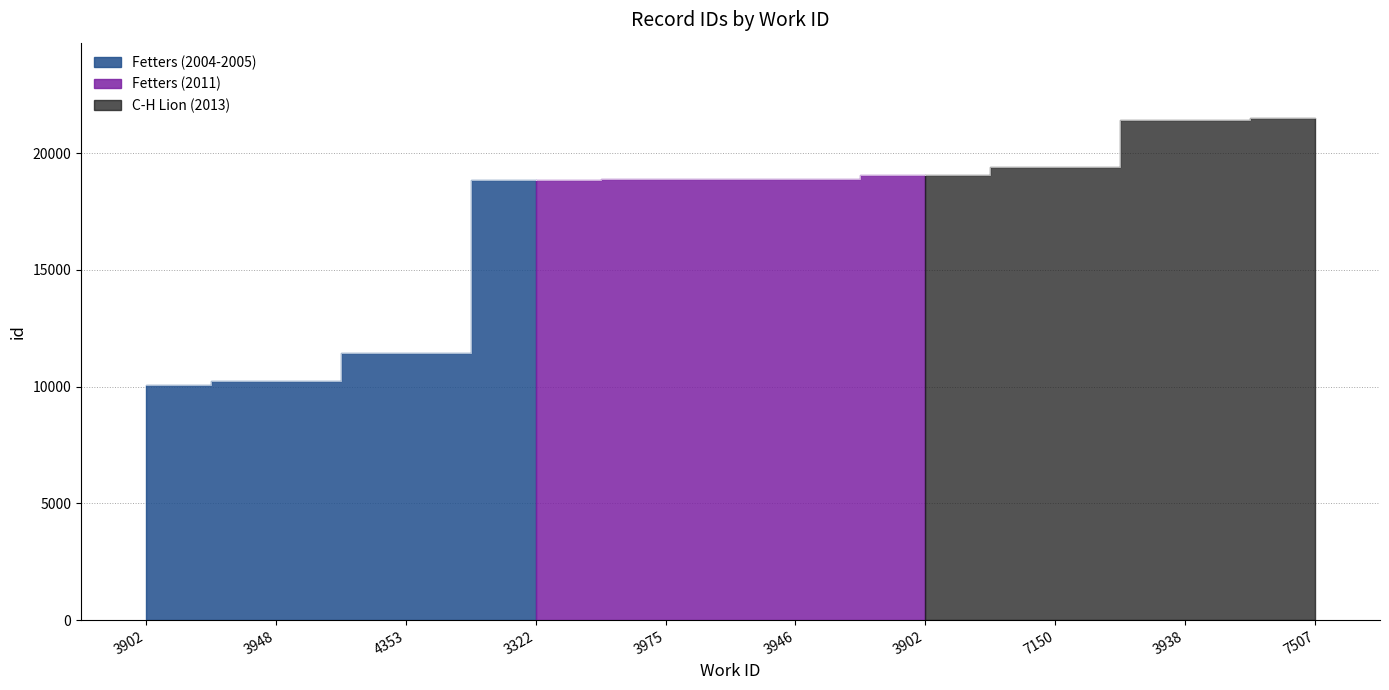

True or false: the data has more than 0 interior local peaks.

False